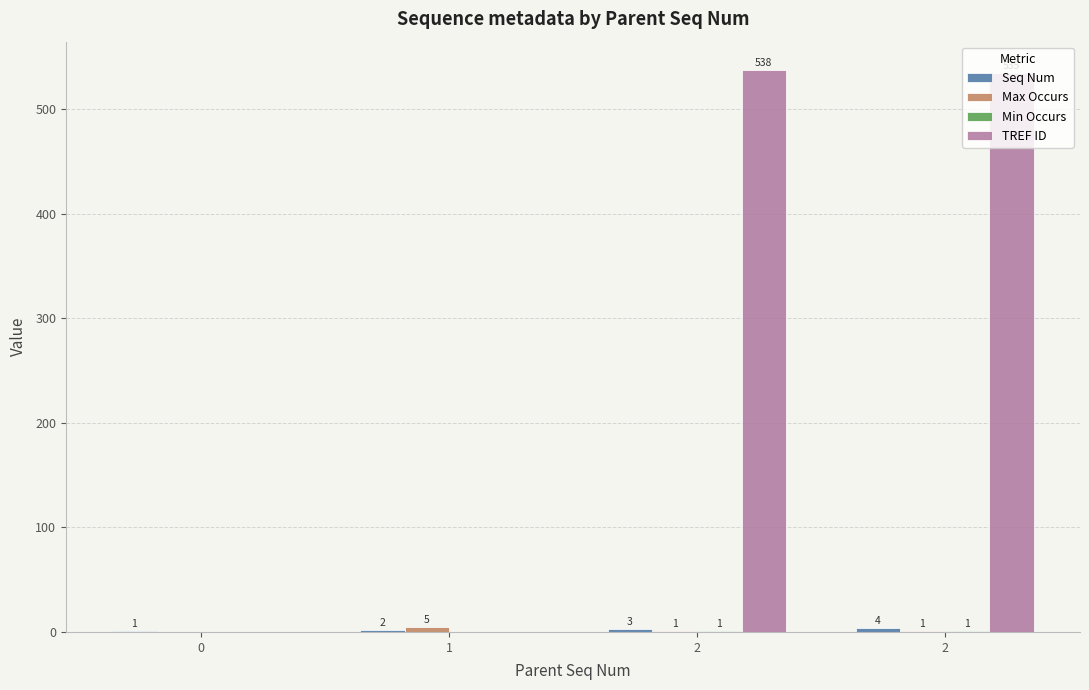

Reading left to right, extract all data points from this chart.

Seq Num: 0=1	1=2	2=3	2=4
Max Occurs: 0=0	1=5	2=1	2=1
Min Occurs: 0=0	1=0	2=1	2=1
TREF ID: 0=0	1=0	2=538	2=535